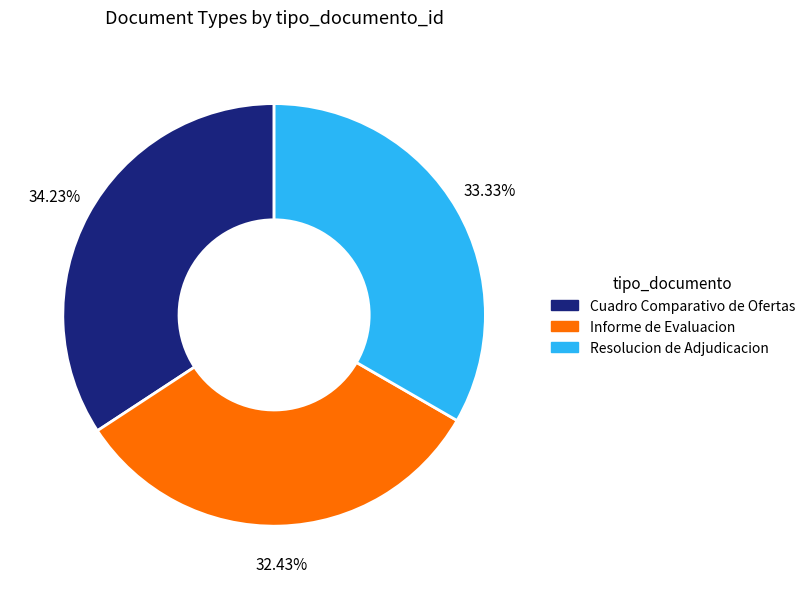

How many slices are in this pie chart?

3